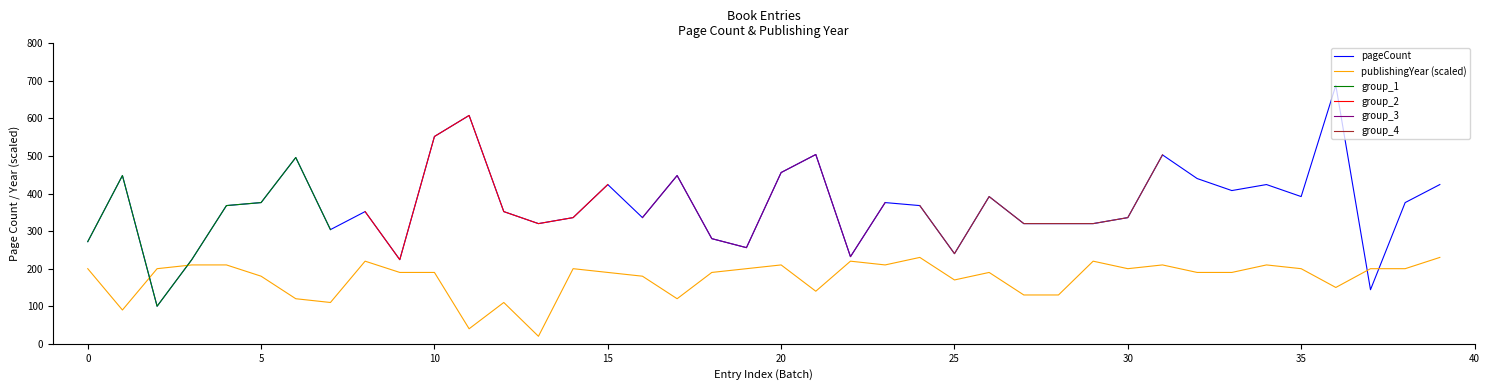

How many values in the group_3 series exceed 376?

3